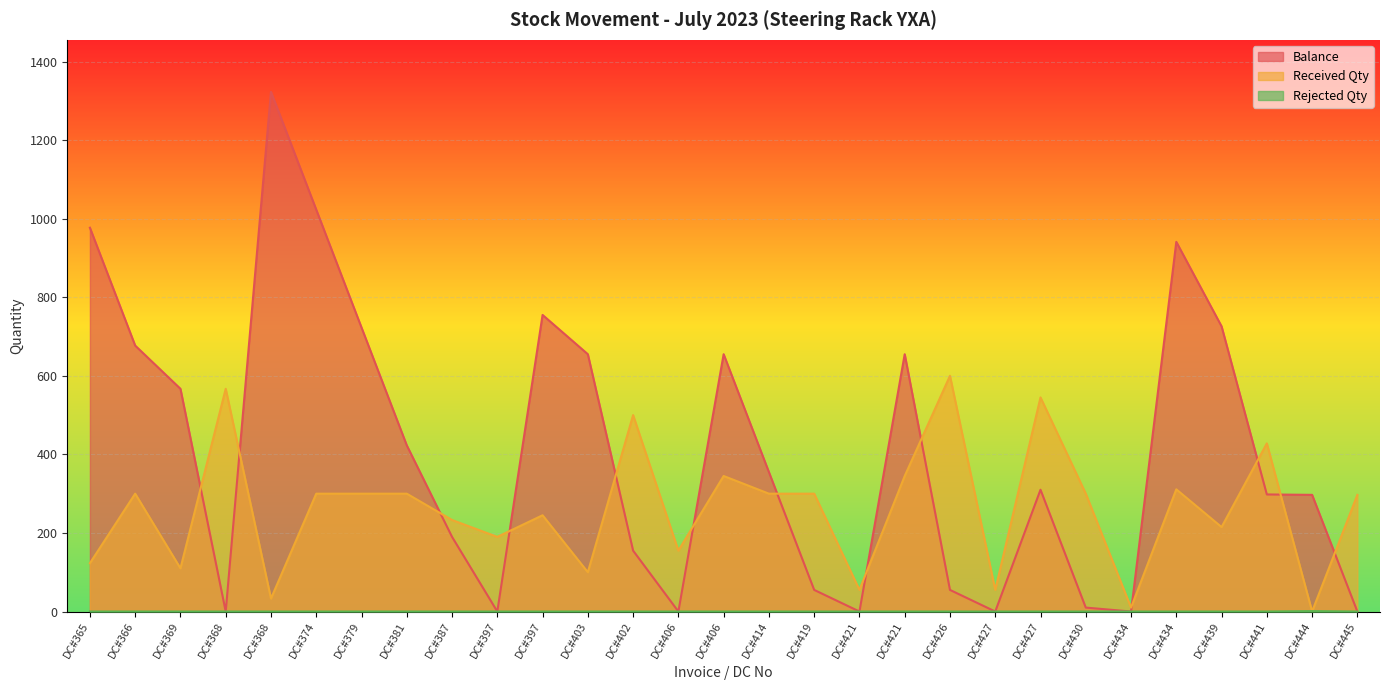

What are all the series names shown in the legend?

Balance, Received Qty, Rejected Qty